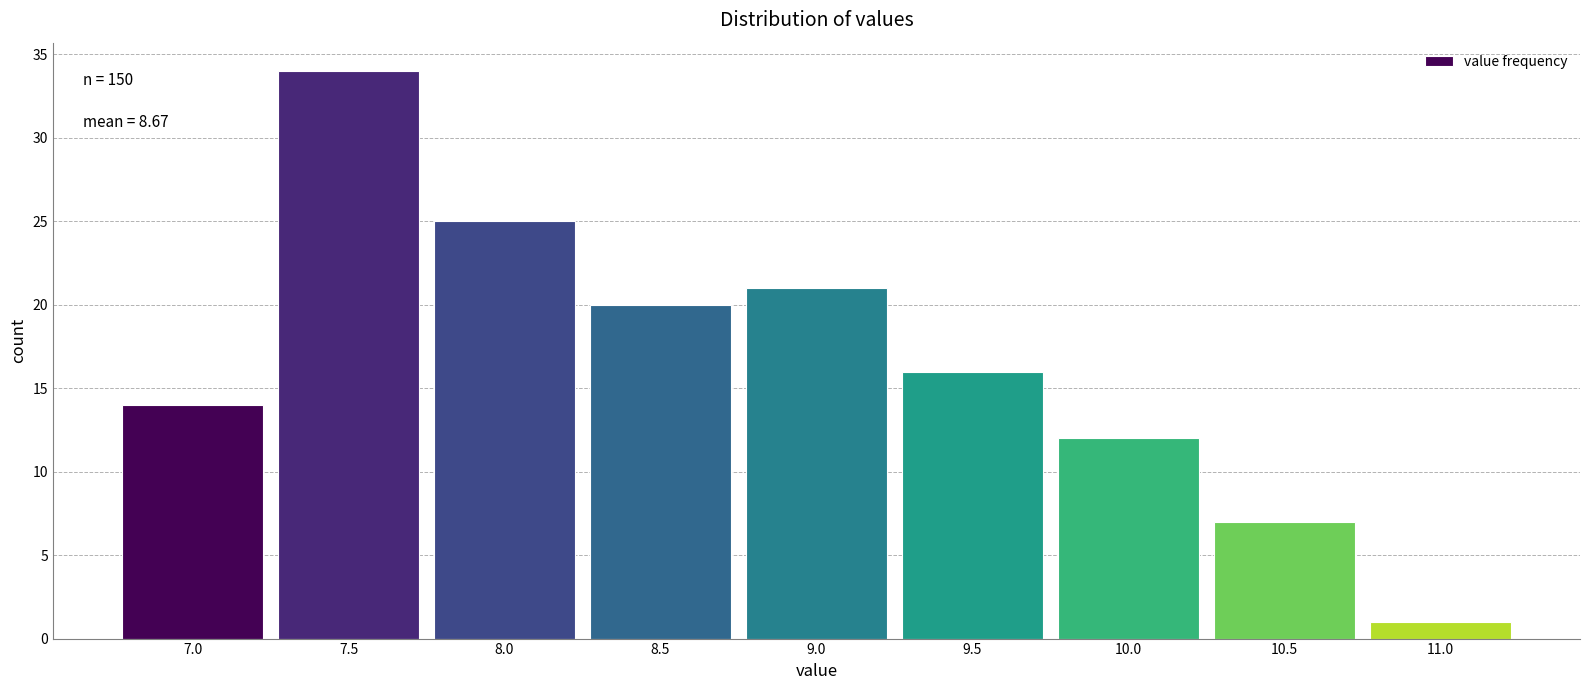

Reading left to right, extract all data points from this chart.

14	34	25	20	21	16	12	7	1